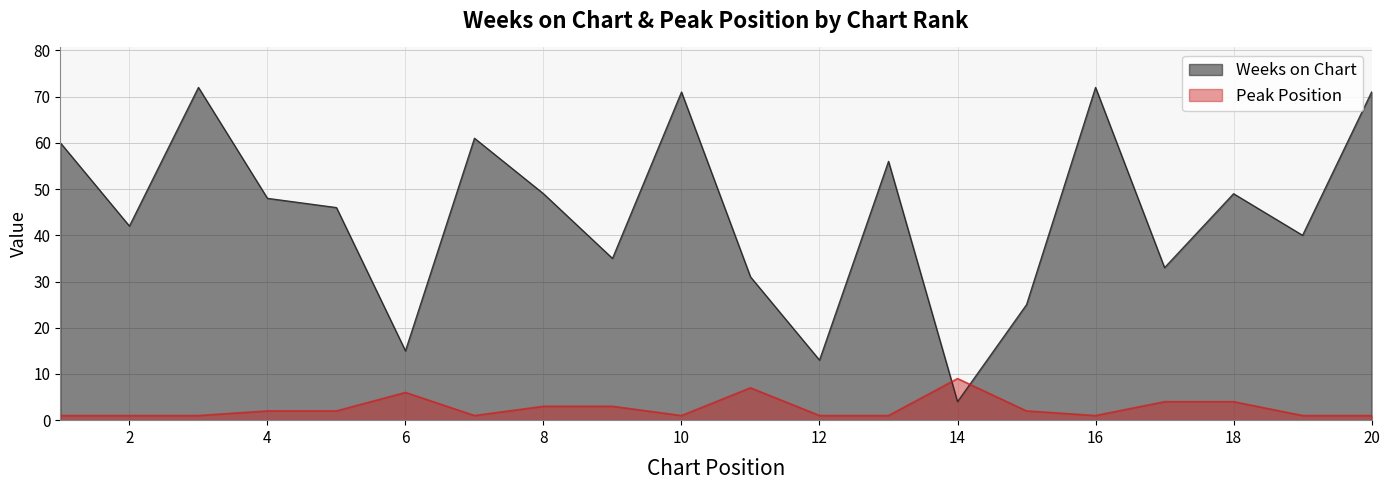

How many intersections are there between Peak Position and Weeks on Chart?

2